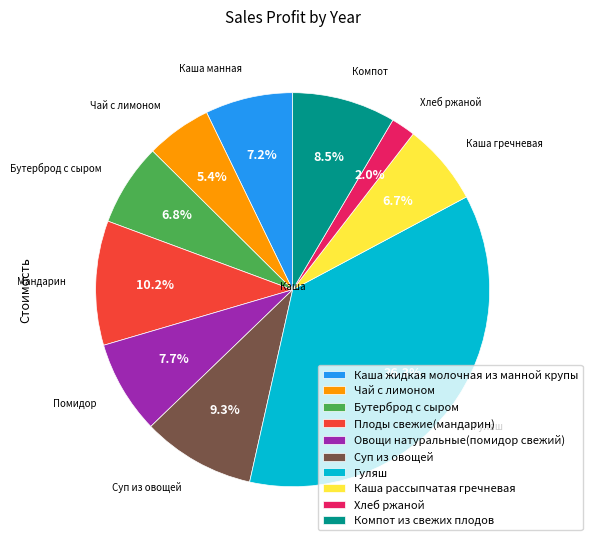

How many segments does this pie chart have?

10